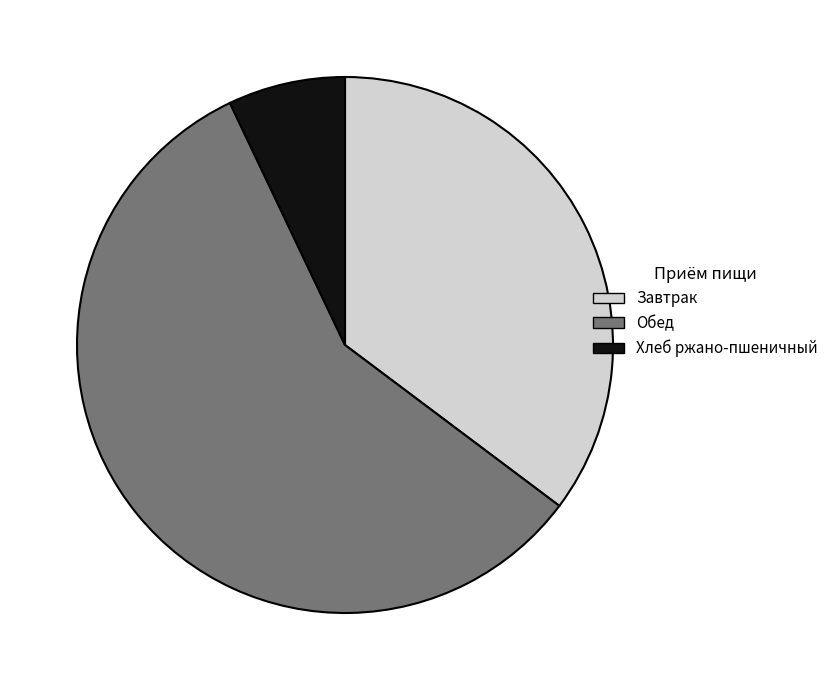

True or false: Обед accounts for 44% of the total.

False